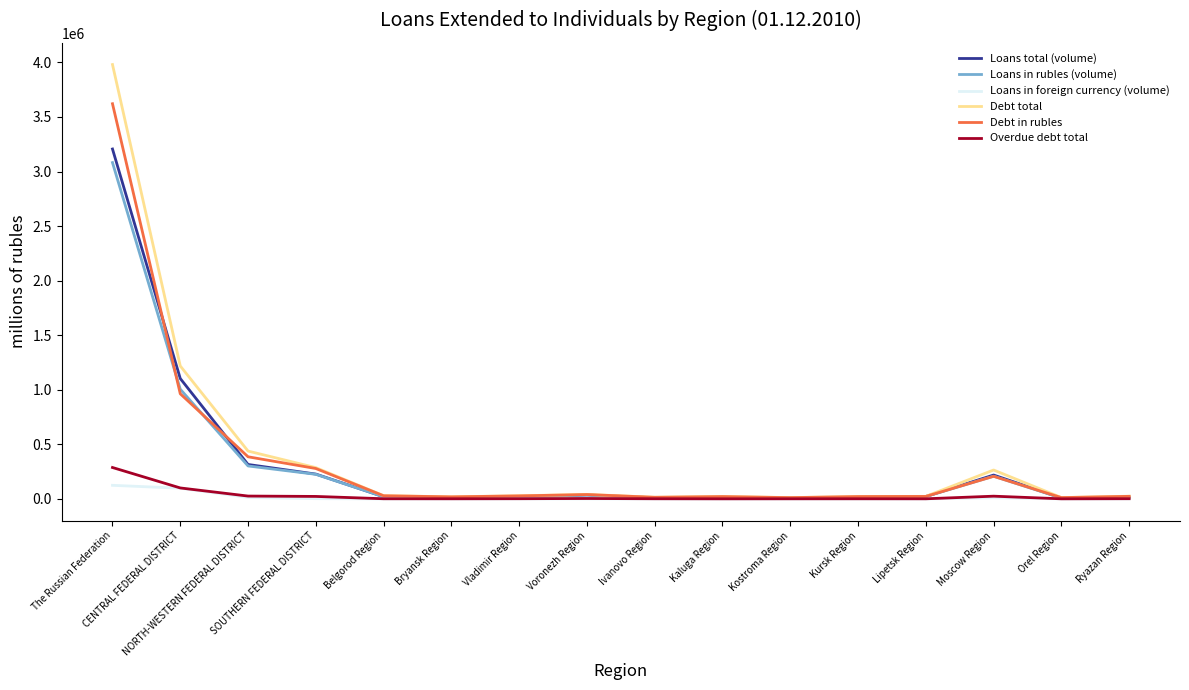

What is the sum of the Loans in rubles (volume) values at NORTH-WESTERN FEDERAL DISTRICT and Kostroma Region?

311064